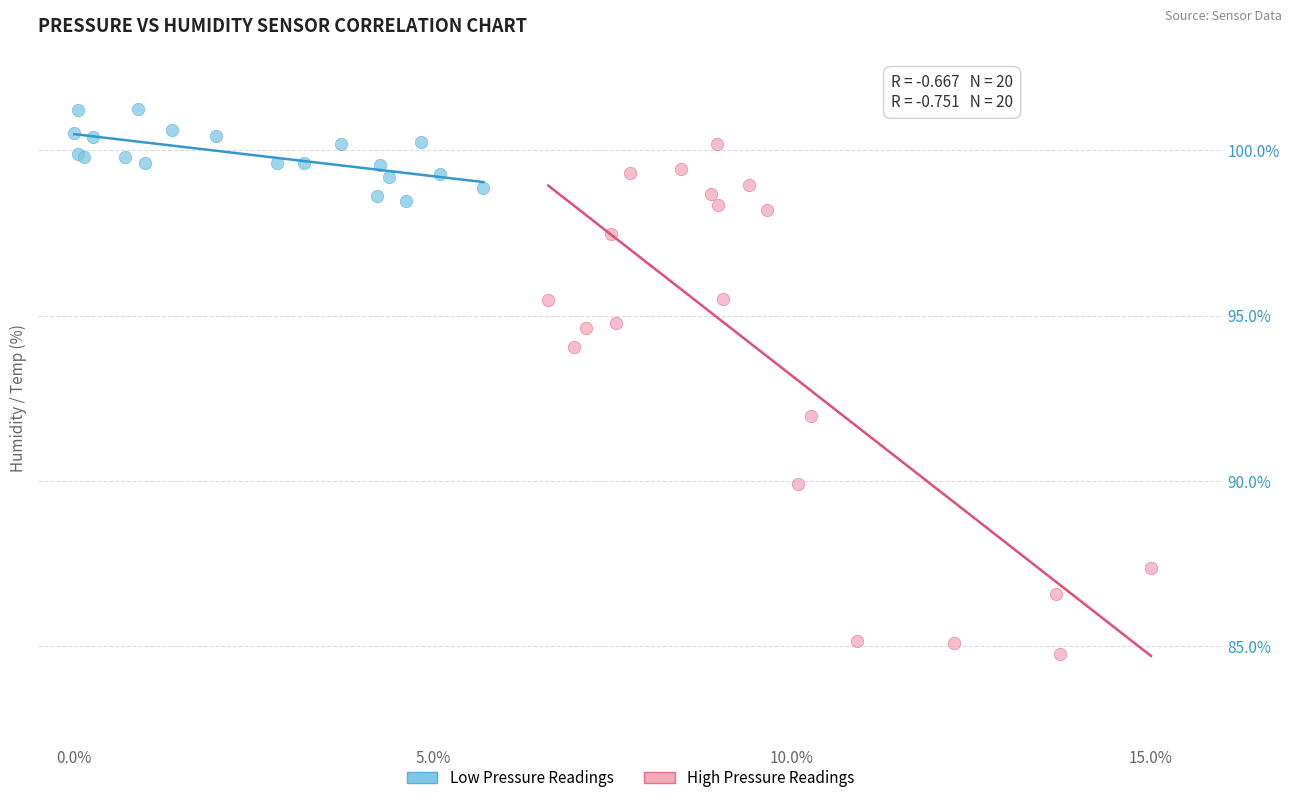

Which series contains the lowest Y value?

High Pressure Readings